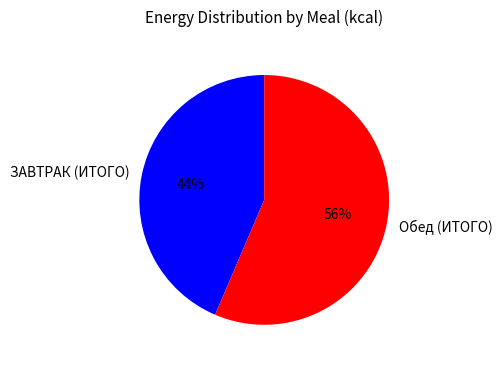

How many segments does this pie chart have?

2